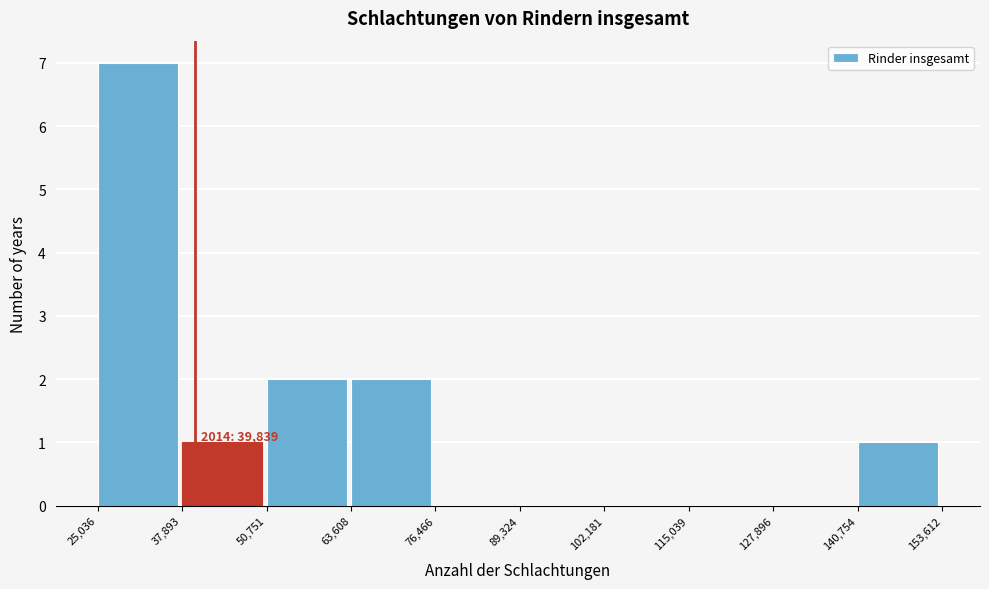

Which range on the x-axis has the tallest bar?

25,036 to 37,893